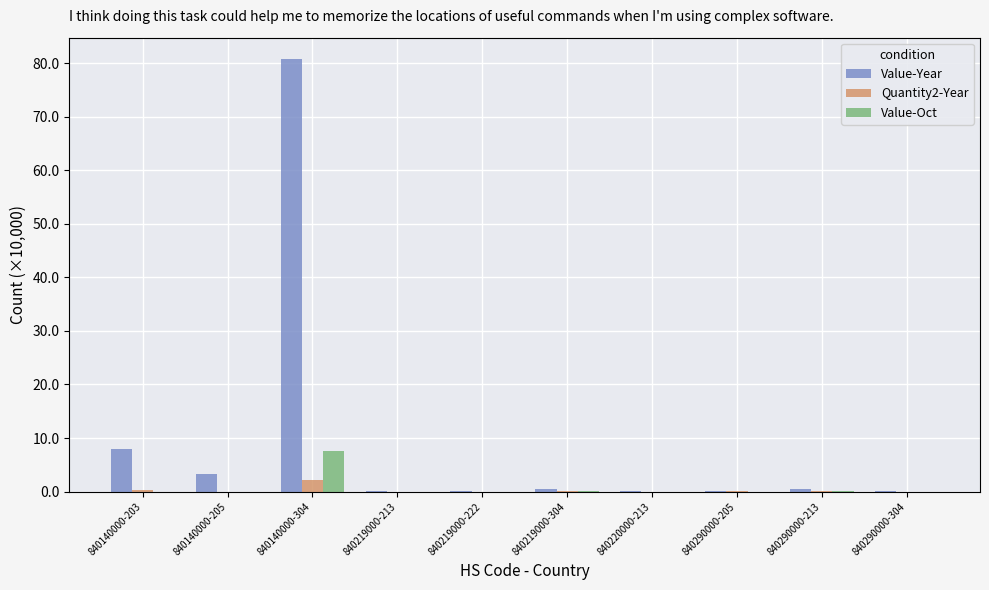

The Quantity2-Year series shows 0.0 at 840290000-304. True or false?

True